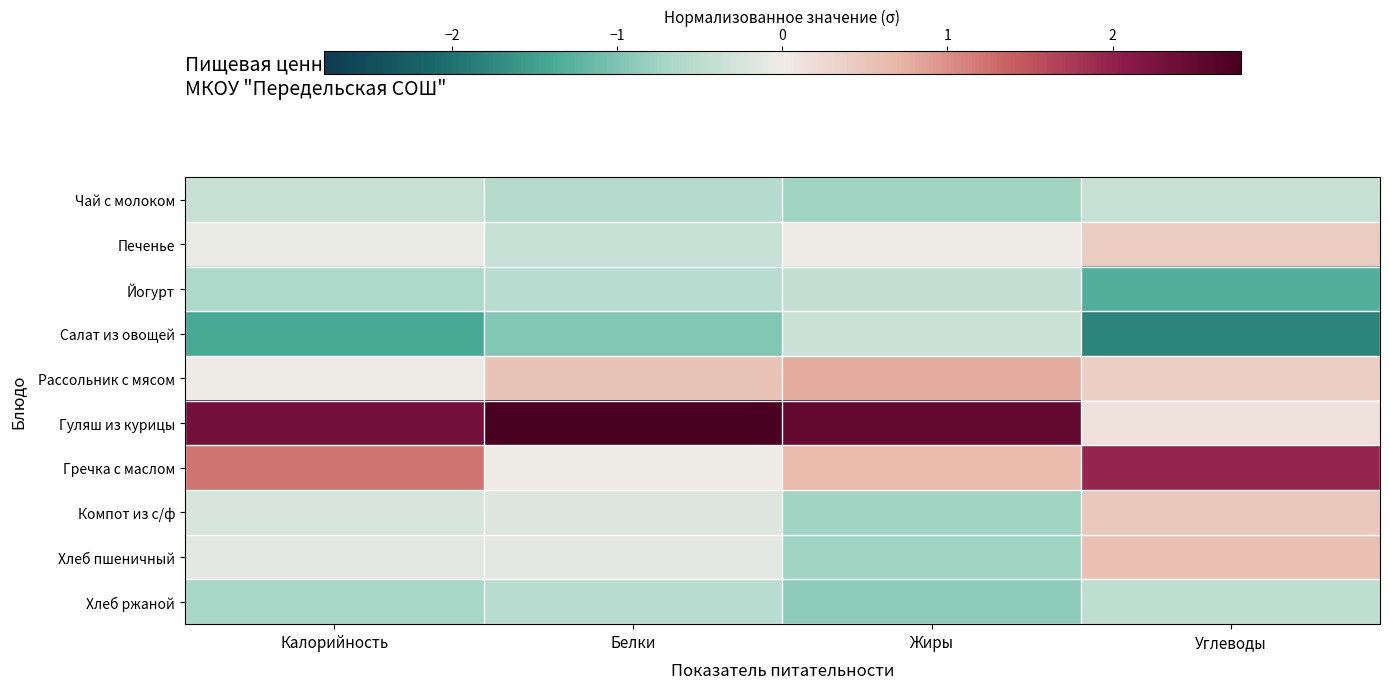

How many distinct data groups are displayed?

10